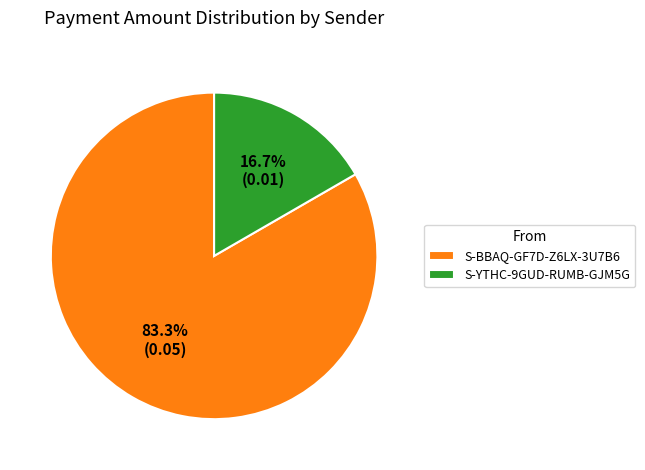

What is the largest slice in the pie chart?

S-BBAQ-GF7D-Z6LX-3U7B6